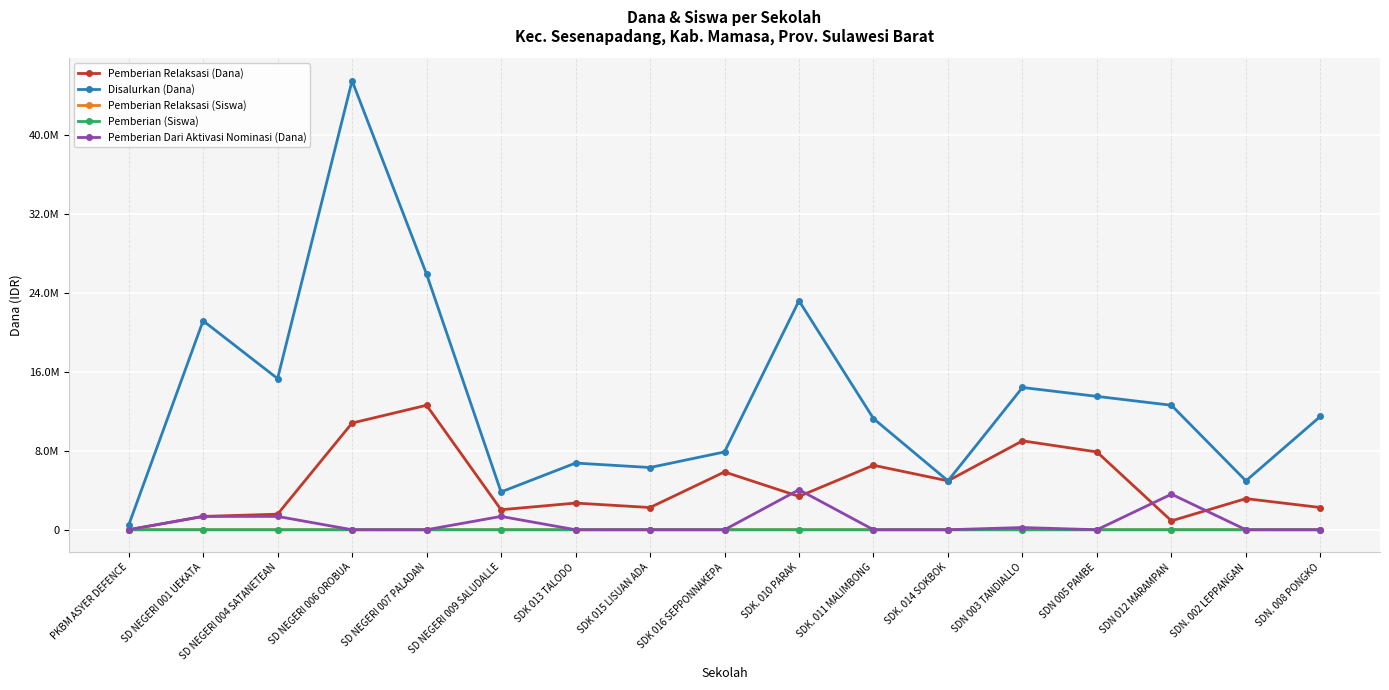

Is it true that Disalurkan (Dana) equals 11475000 at SDN. 008 PONGKO?

True